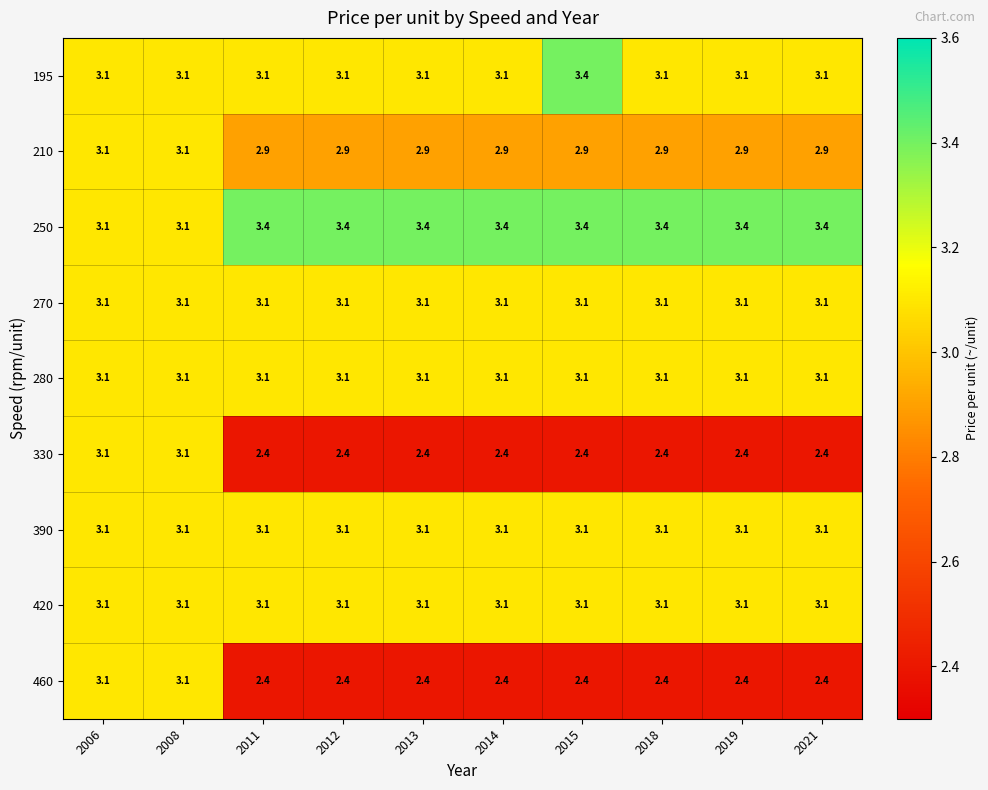

Count the number of data series in this chart.

9